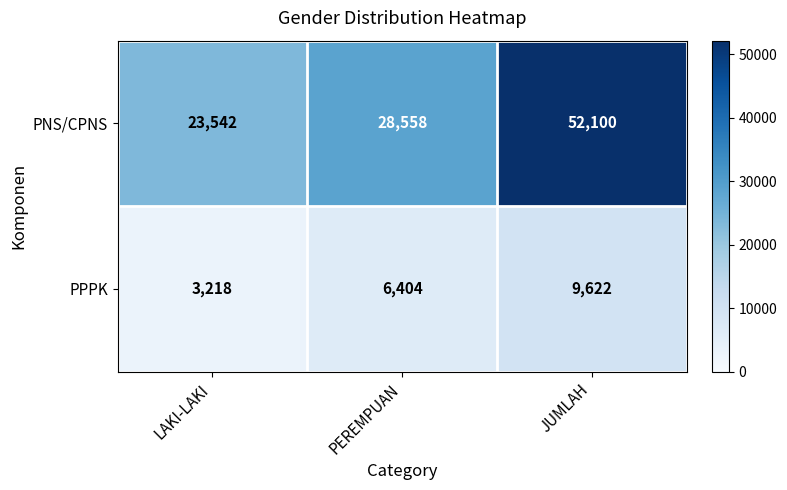

Which series has the largest range (max minus min)?

PNS/CPNS